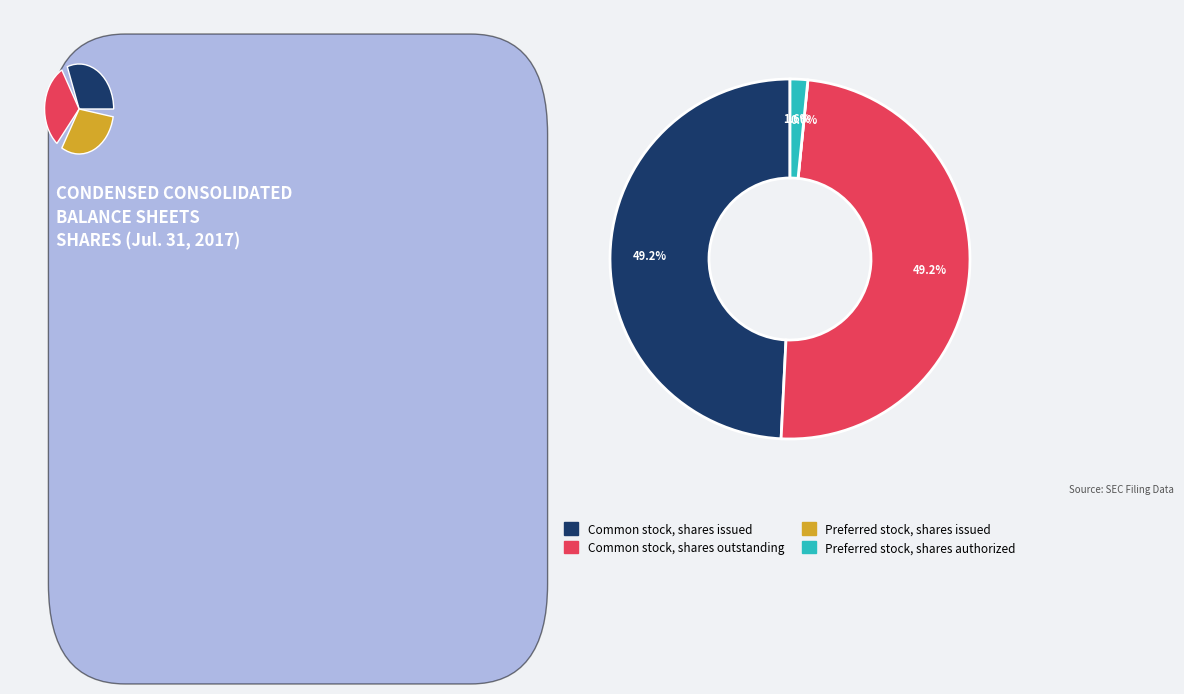

Is there a majority slice in this chart?

No